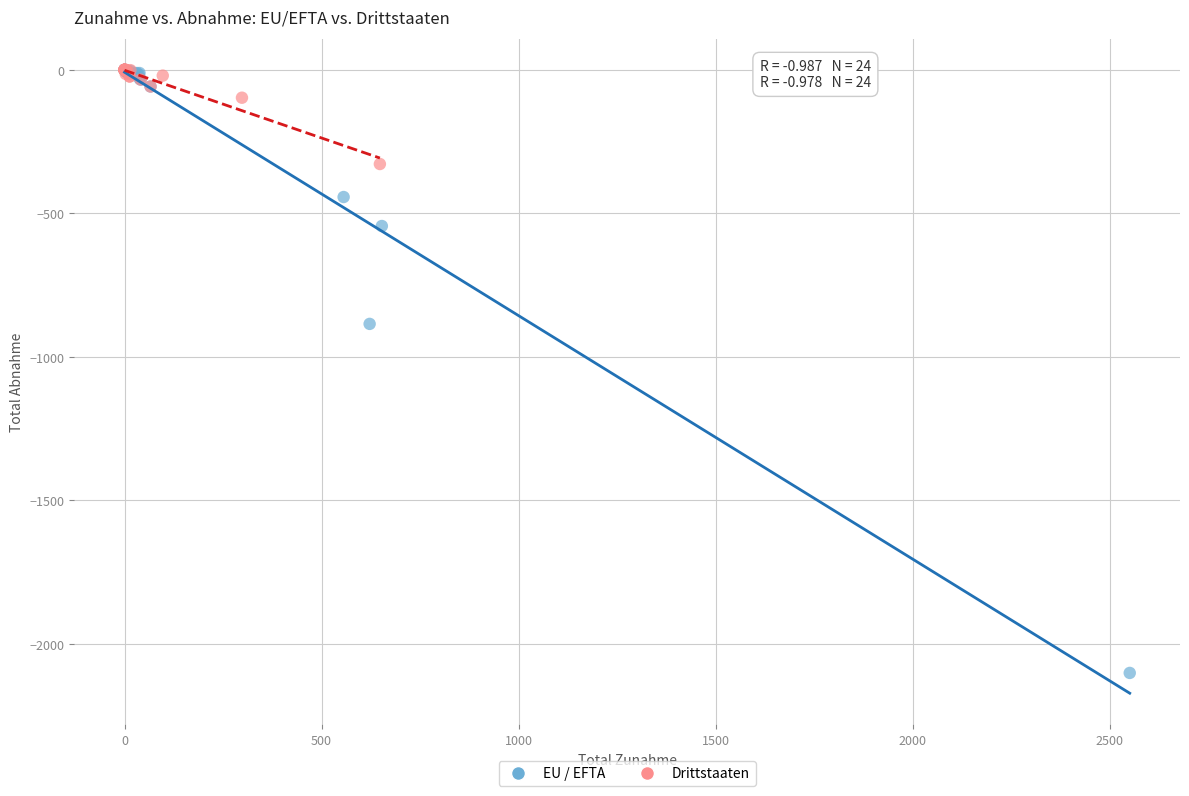

Which series reaches the minimum Y coordinate?

EU / EFTA